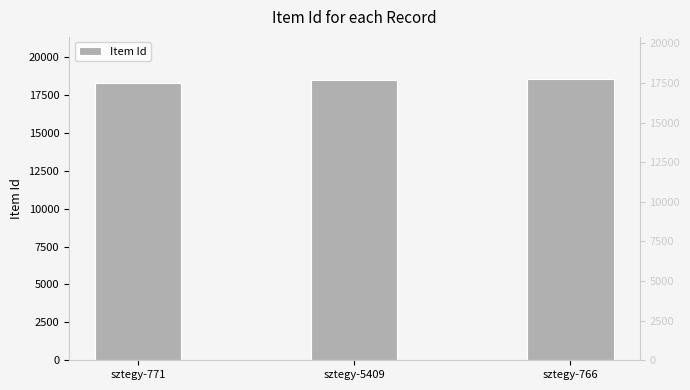

Count the values in the range 18312 to 18550.

3